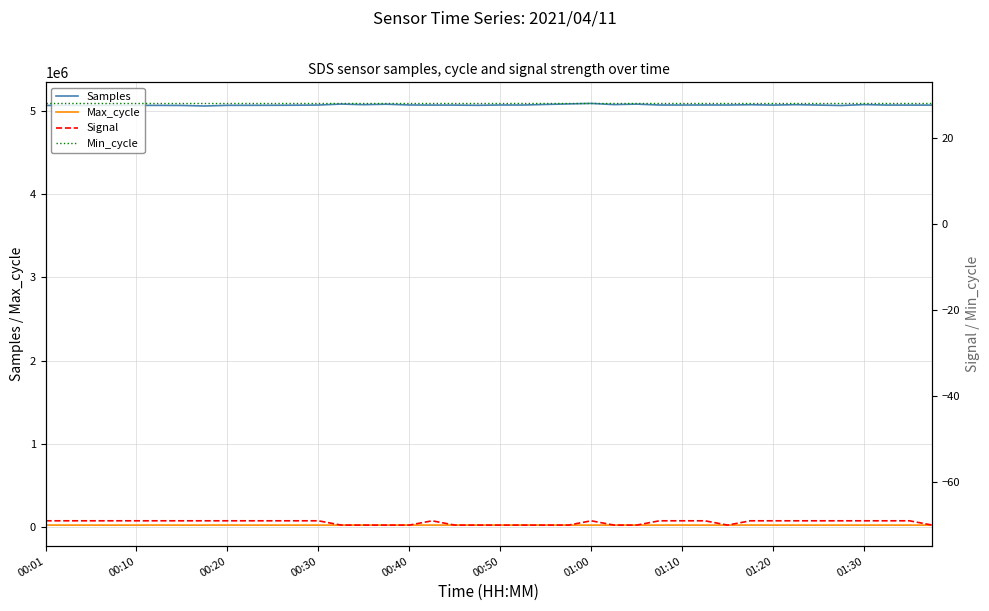

True or false: Samples and Max_cycle intersect in this chart.

False